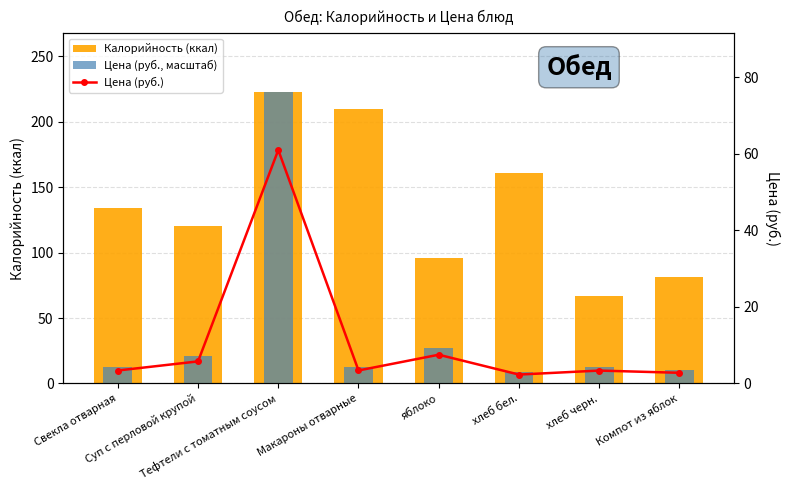

Reading left to right, list all the values displayed in this chart.

Калорийность (ккал): Свекла отварная=134.0	Суп с перловой крупой=120.0	Тефтели с томатным соусом=223.0	Макароны отварные=210.0	яблоко=96.0	хлеб бел.=161.0	хлеб черн.=67.0	Компот из яблок=81.0
Цена (руб., масштаб): Свекла отварная=12.4	Суп с перловой крупой=21.1	Тефтели с томатным соусом=223.0	Макароны отварные=12.4	яблоко=27.4	хлеб бел.=8.5	хлеб черн.=12.3	Компот из яблок=10.2
Цена (руб.): Свекла отварная=3.4	Суп с перловой крупой=5.8	Тефтели с томатным соусом=61.0	Макароны отварные=3.4	яблоко=7.5	хлеб бел.=2.3	хлеб черн.=3.4	Компот из яблок=2.8